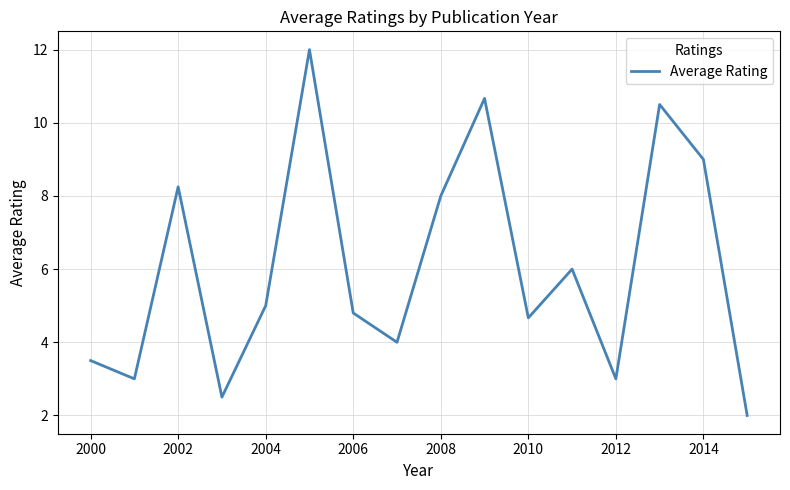

What is the smallest value displayed?

2.0